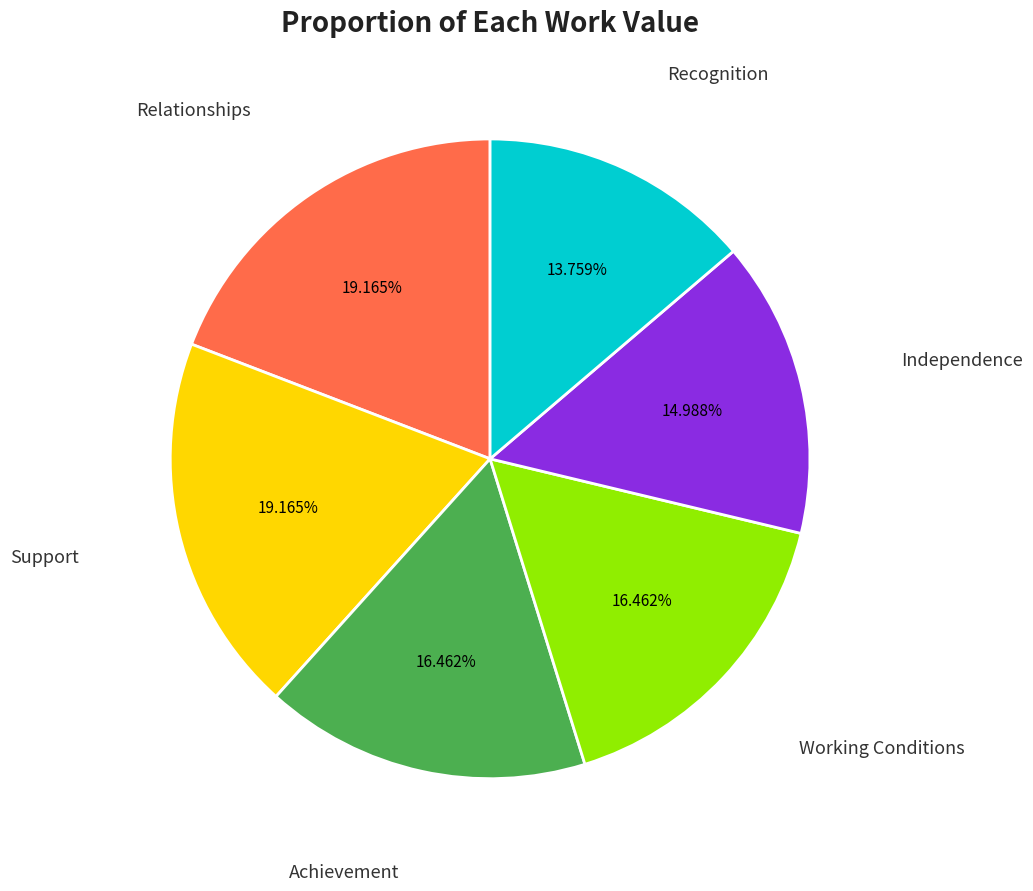

What percentage is NOT represented by Independence?

85.0%